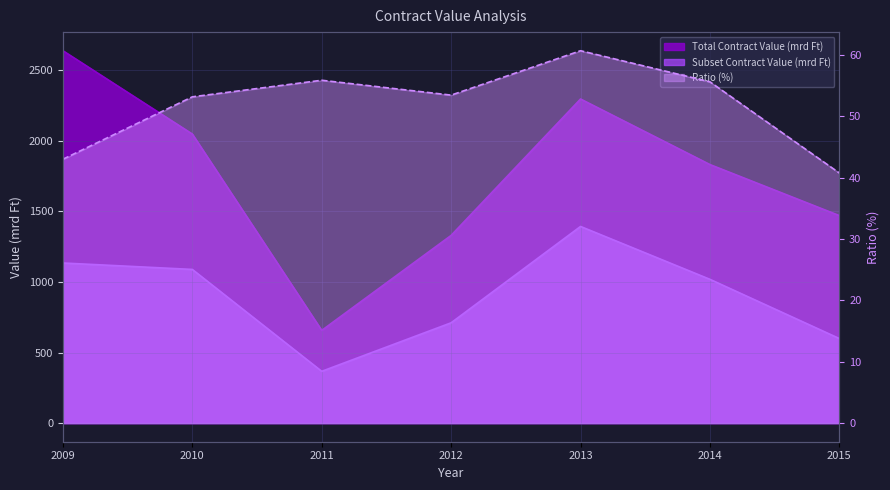

Which label corresponds to the largest value in the chart?

2009